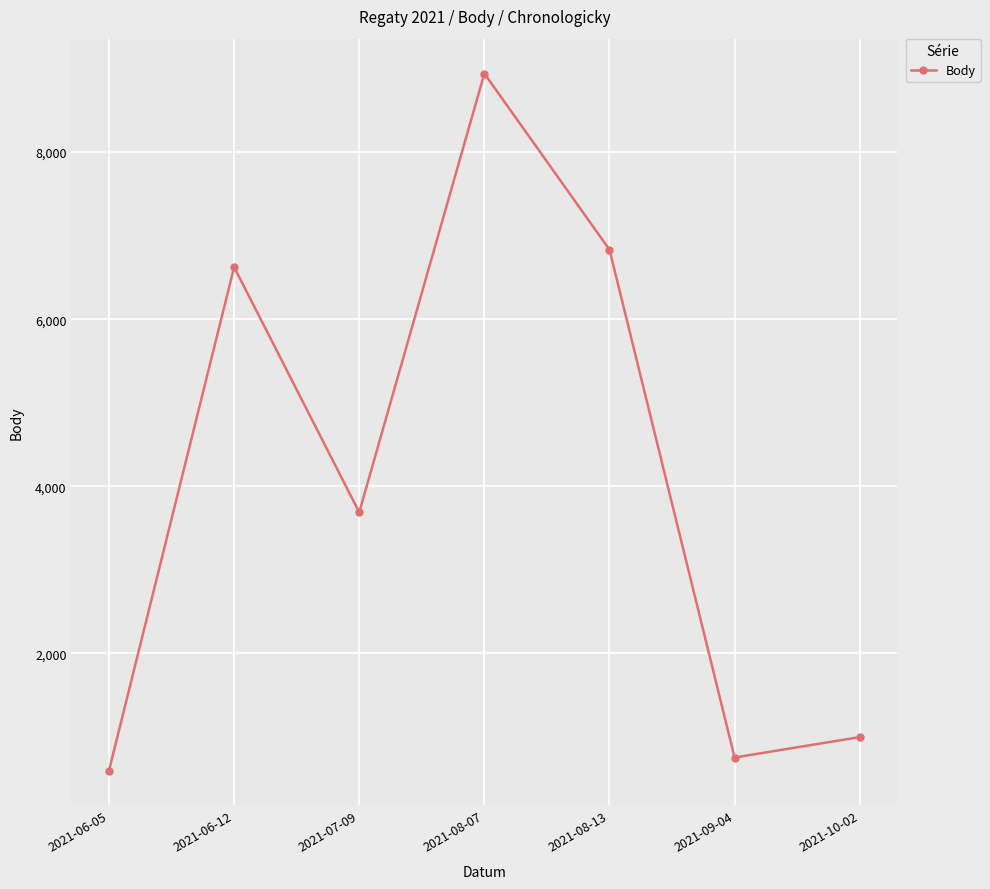

Reading left to right, list all the values displayed in this chart.

2021-06-05=598	2021-06-12=6623	2021-07-09=3689	2021-08-07=8940	2021-08-13=6832	2021-09-04=754	2021-10-02=998